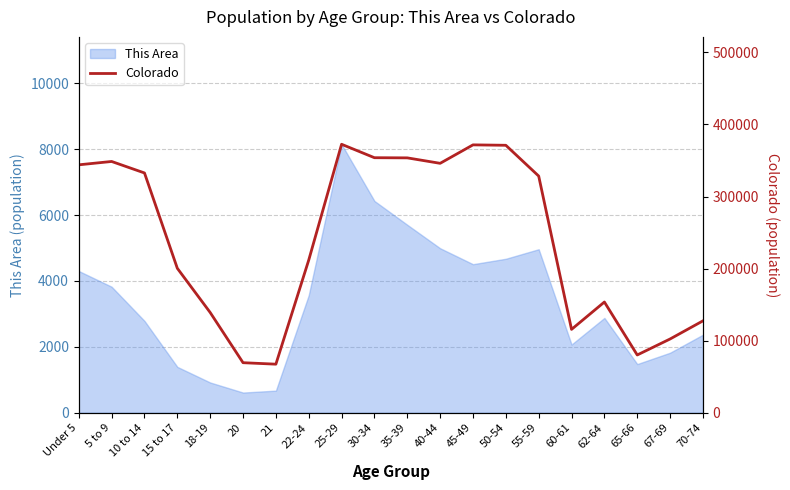

The value at 22-24 is 211793. True or false?

True